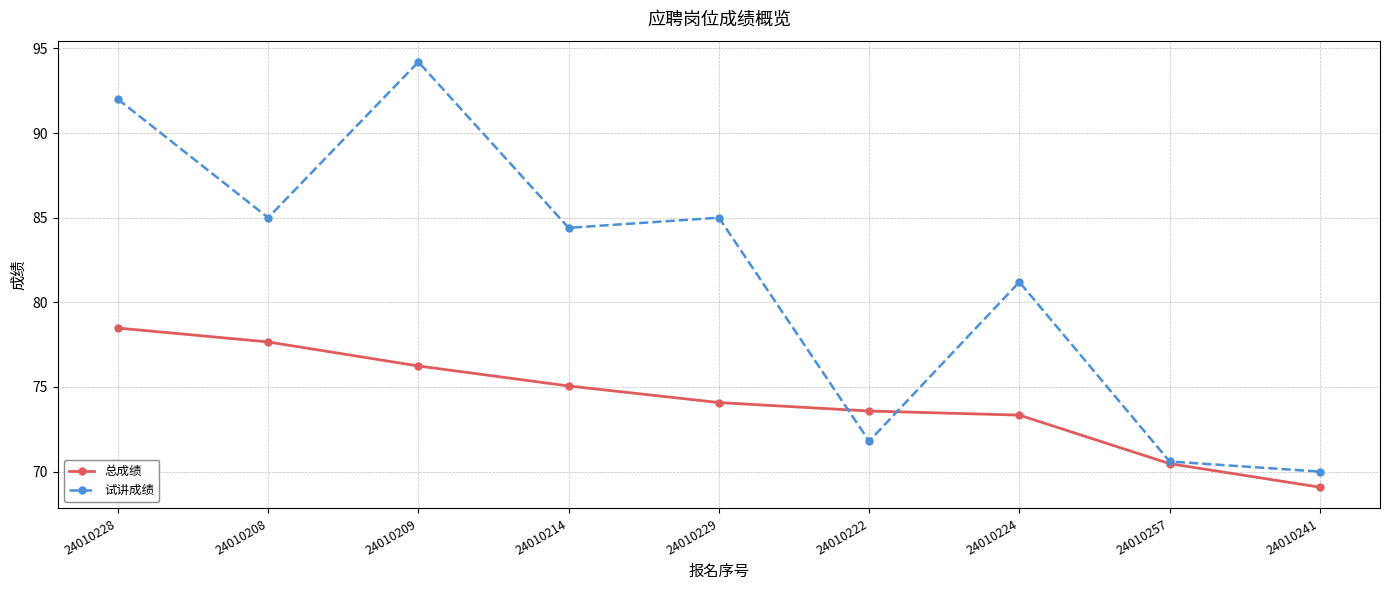

Reading right to left, transcribe all the data shown in this chart.

总成绩: 24010241=69.1	24010257=70.5	24010224=73.3	24010222=73.6	24010229=74.1	24010214=75.1	24010209=76.2	24010208=77.7	24010228=78.5
试讲成绩: 24010241=70.0	24010257=70.6	24010224=81.2	24010222=71.8	24010229=85.0	24010214=84.4	24010209=94.2	24010208=85.0	24010228=92.0